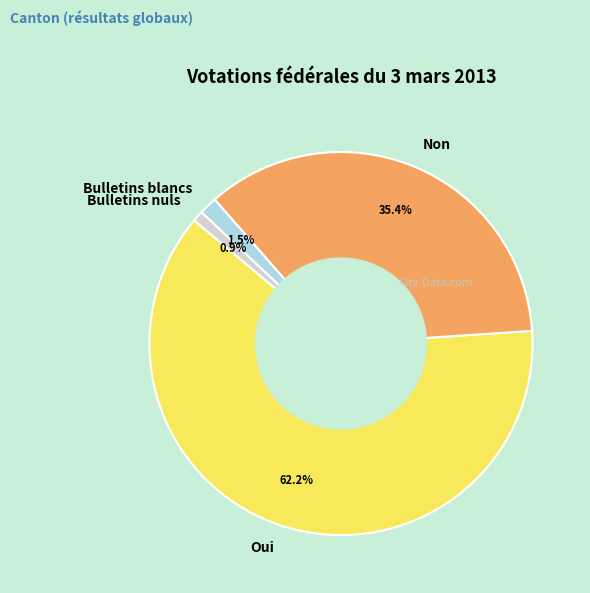

Count the number of slices in the pie.

4